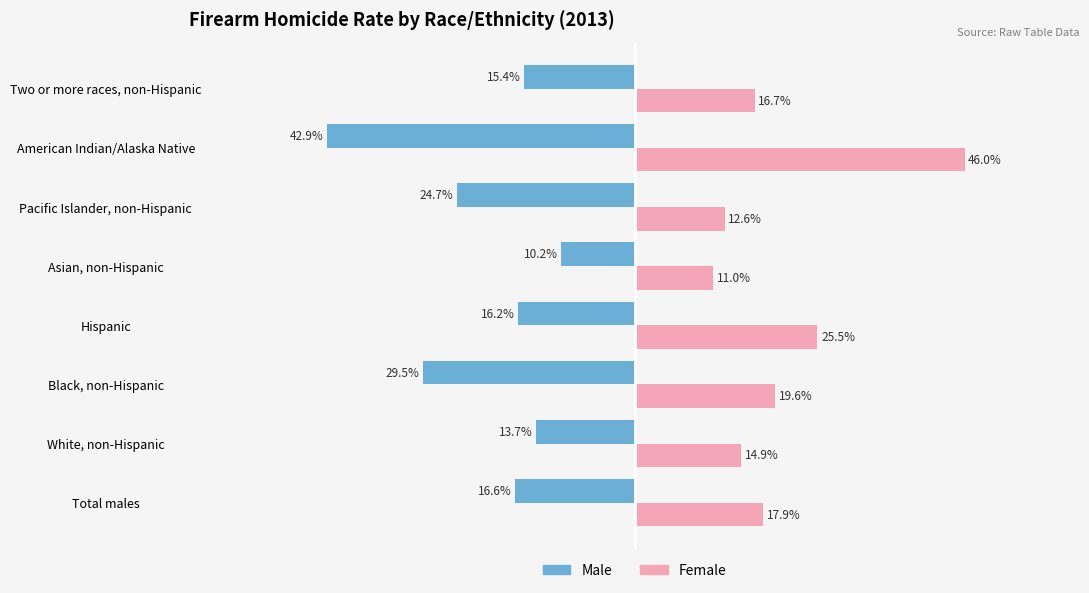

Which category has the lowest value across all series?

American Indian/Alaska Native